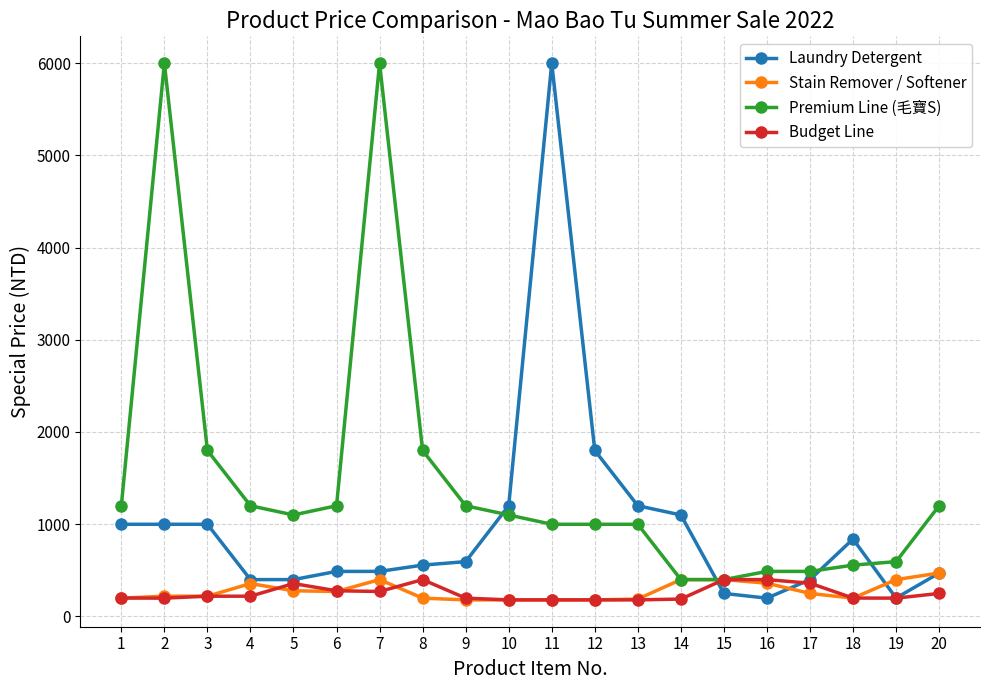

True or false: Stain Remover / Softener has more than 0 interior local peaks.

True